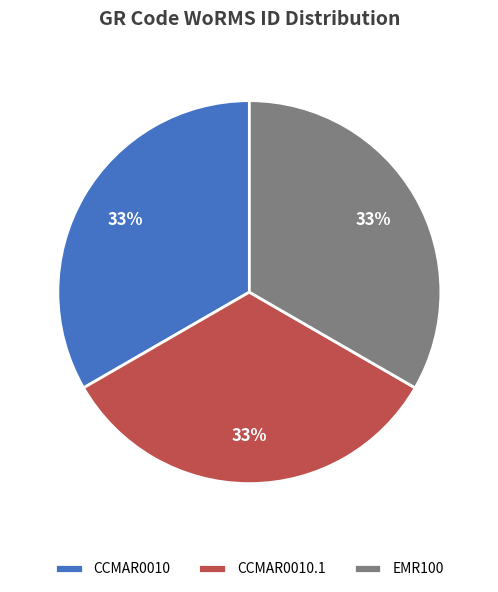

Combined, do CCMAR0010 and CCMAR0010.1 account for over 50%?

Yes